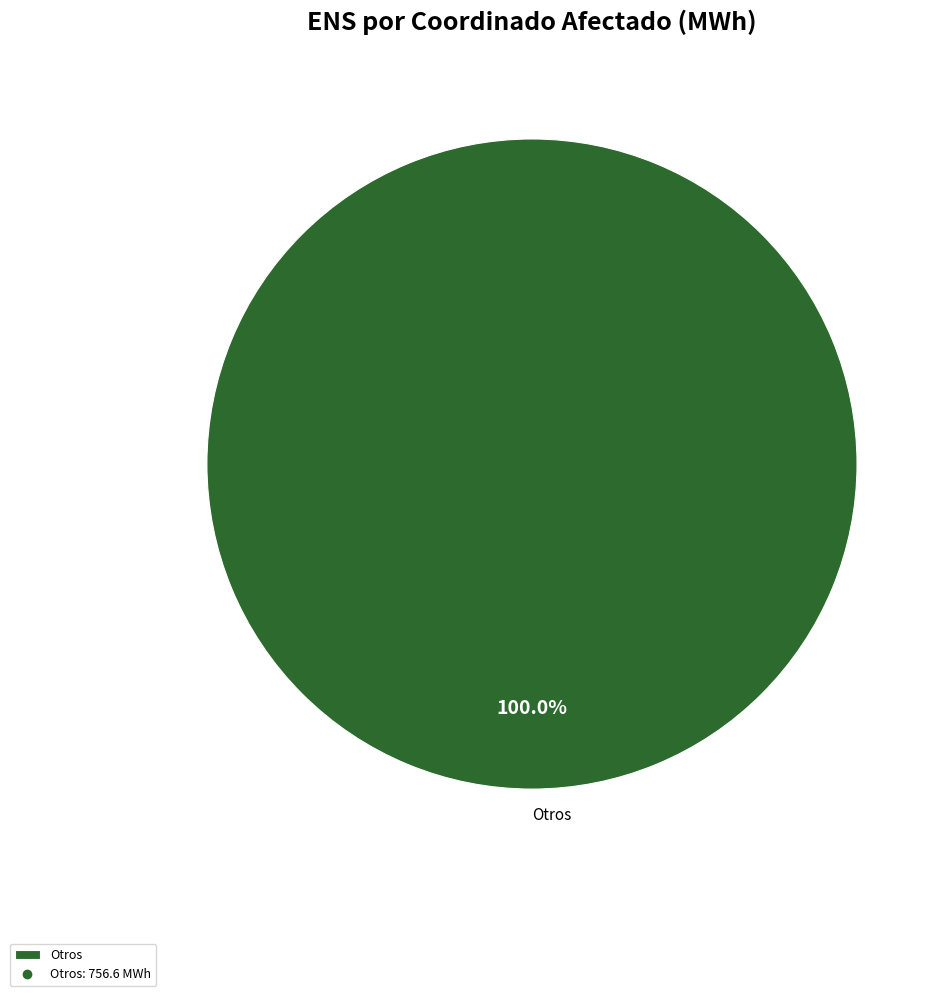

Does Otros account for over 50% of the chart?

Yes